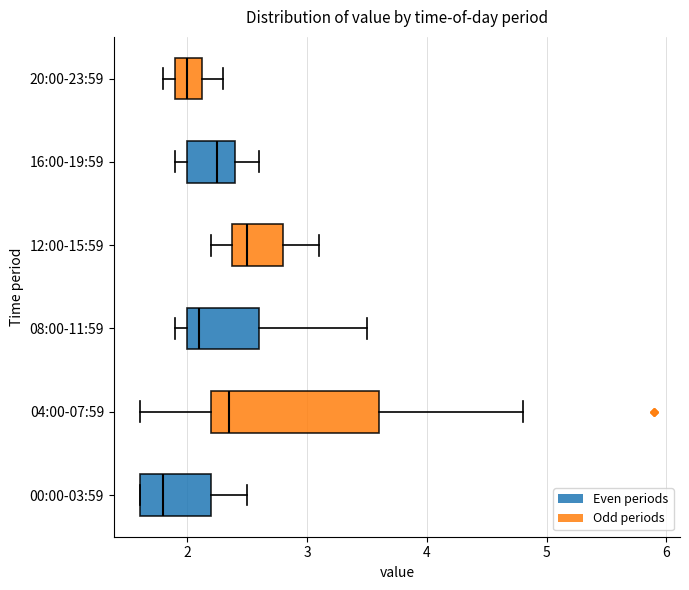

Which box is the widest, from its left edge to its right edge?

04:00-07:59